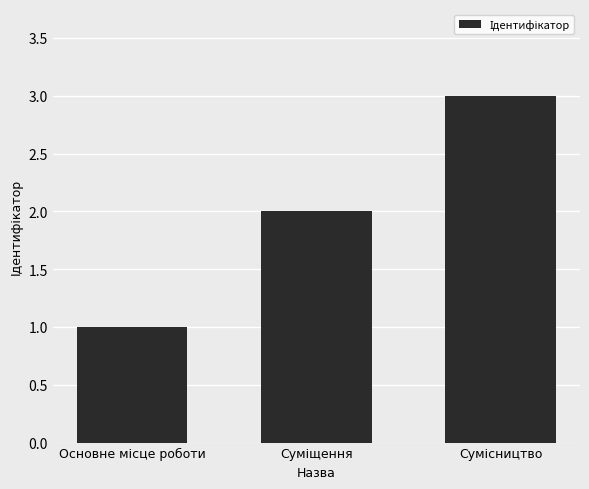

How many values are between 1 and 3?

3